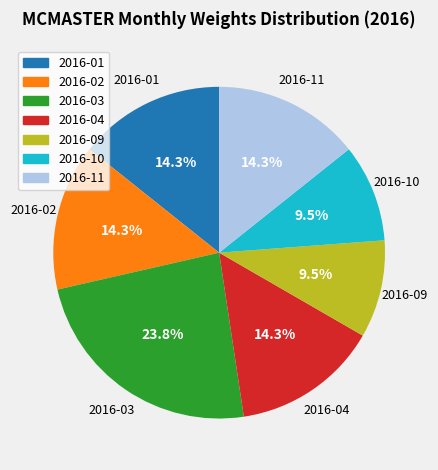

Does any single category account for the majority?

No